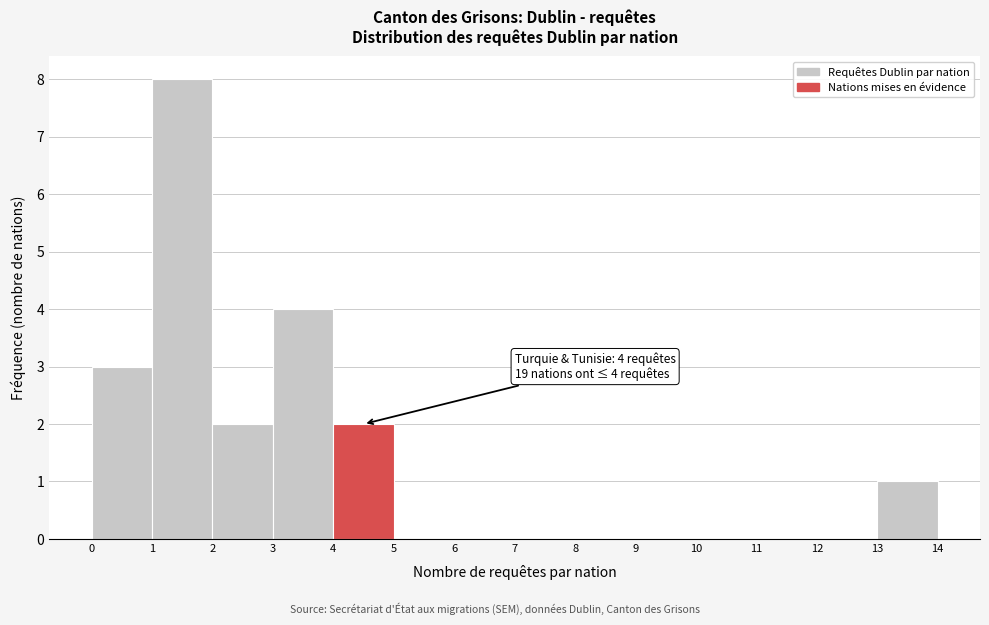

Over which range of the x-axis is the bar tallest?

1 to 2